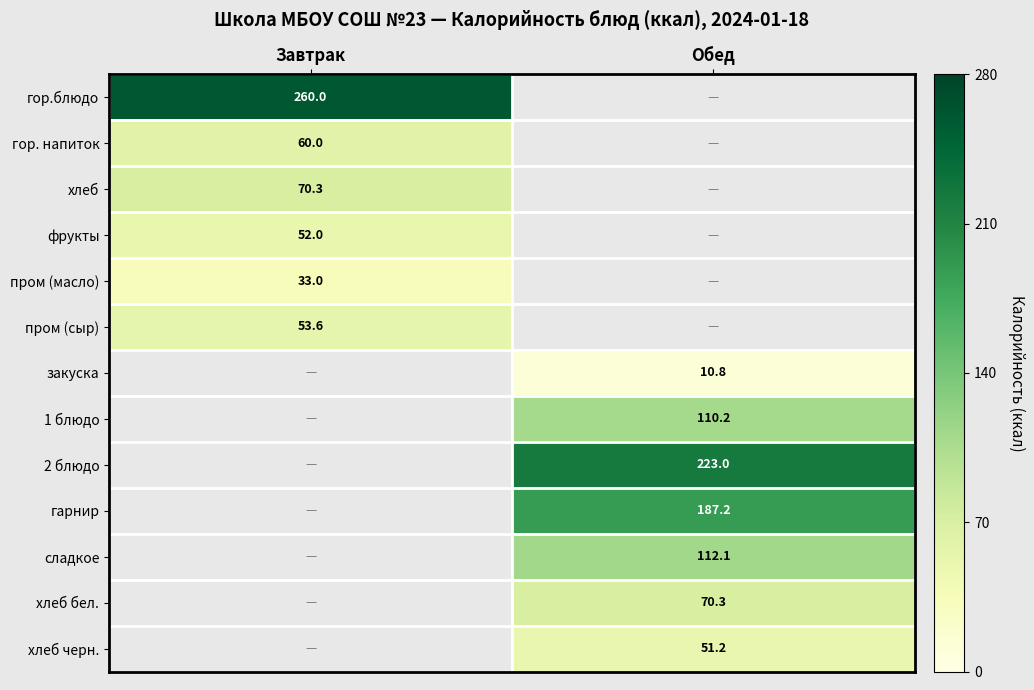

The value of закуска at Обед is 10.8. True or false?

True